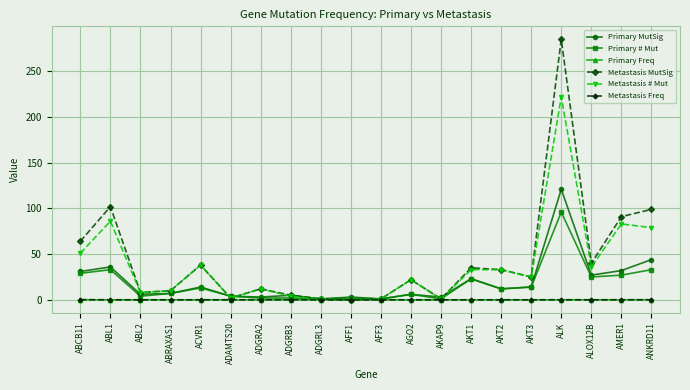

What is the greatest value displayed?

285.0